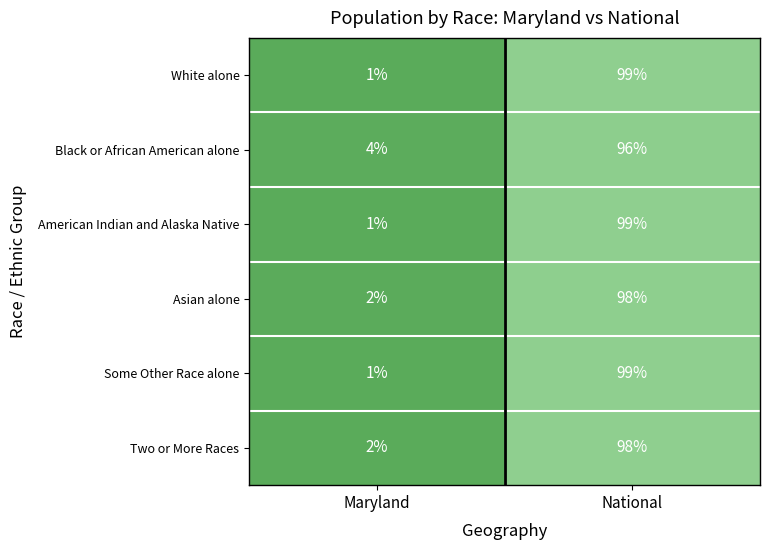

How many distinct data groups are displayed?

6